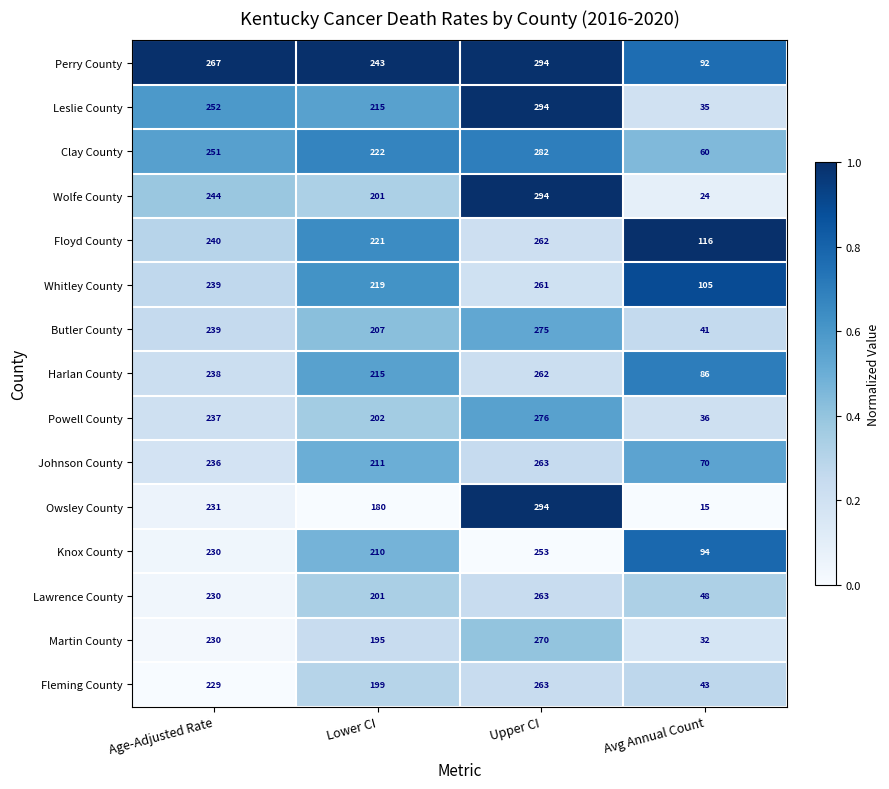

What is the difference between the second highest and second lowest values in the Leslie County series?

37